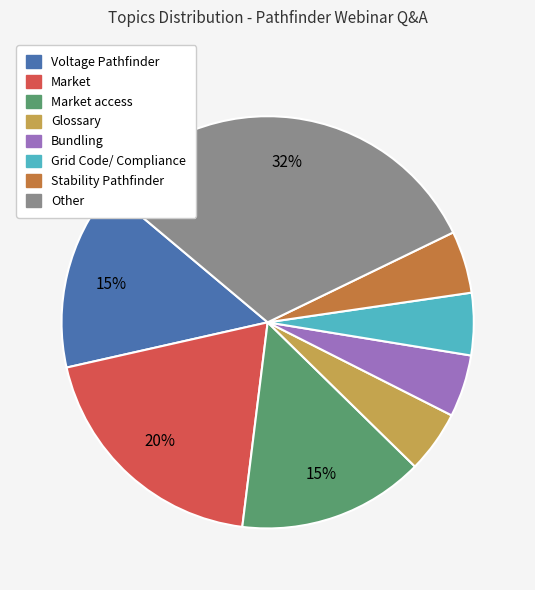

To the nearest percent, what is the average slice percentage?

12%